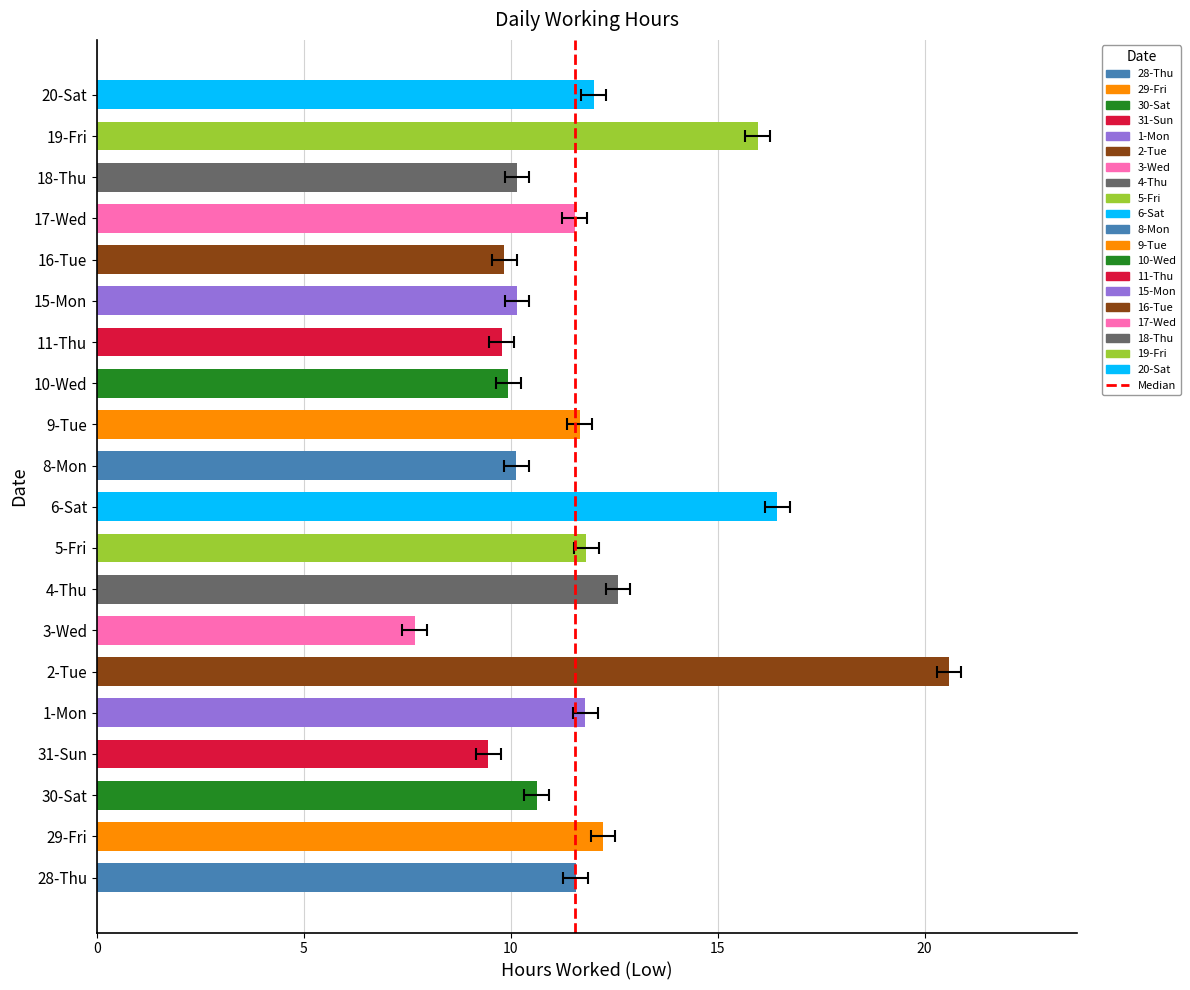

Where is the data nearest to the value 14?

4-Thu